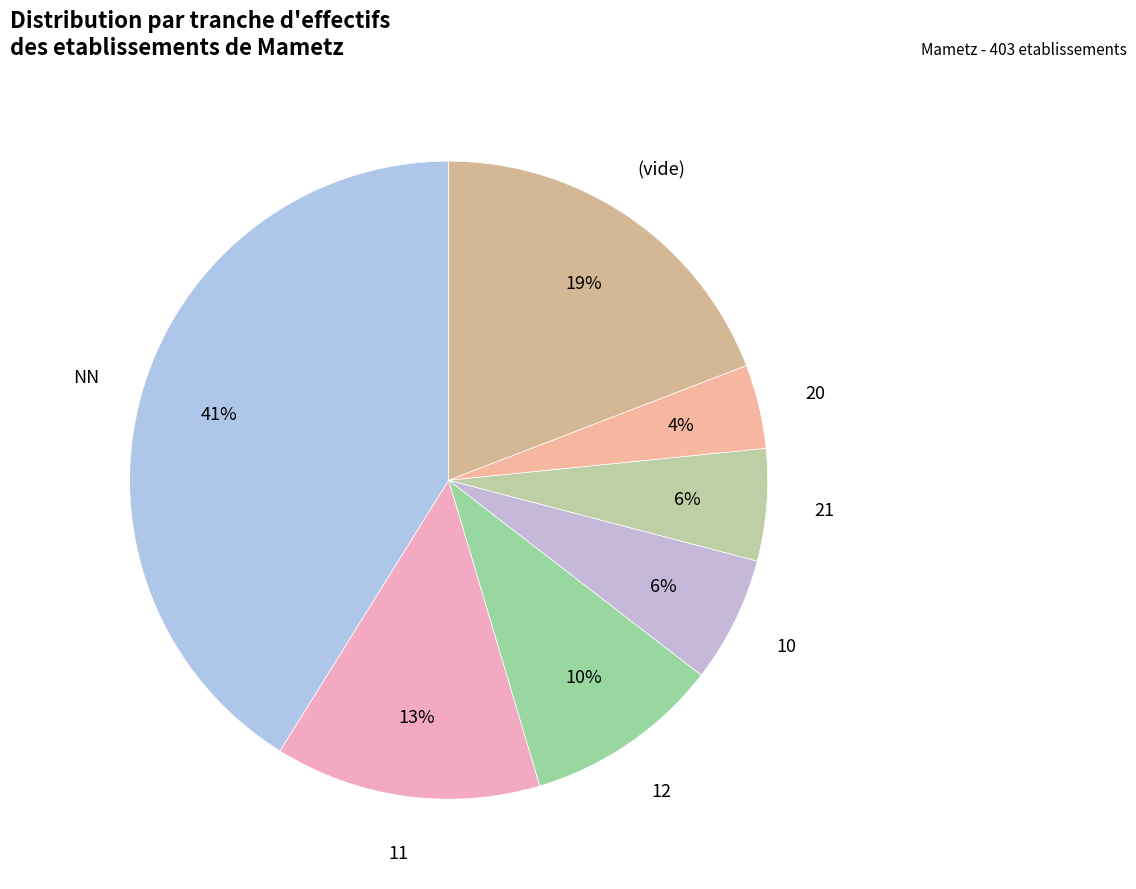

Which slice is the largest?

NN